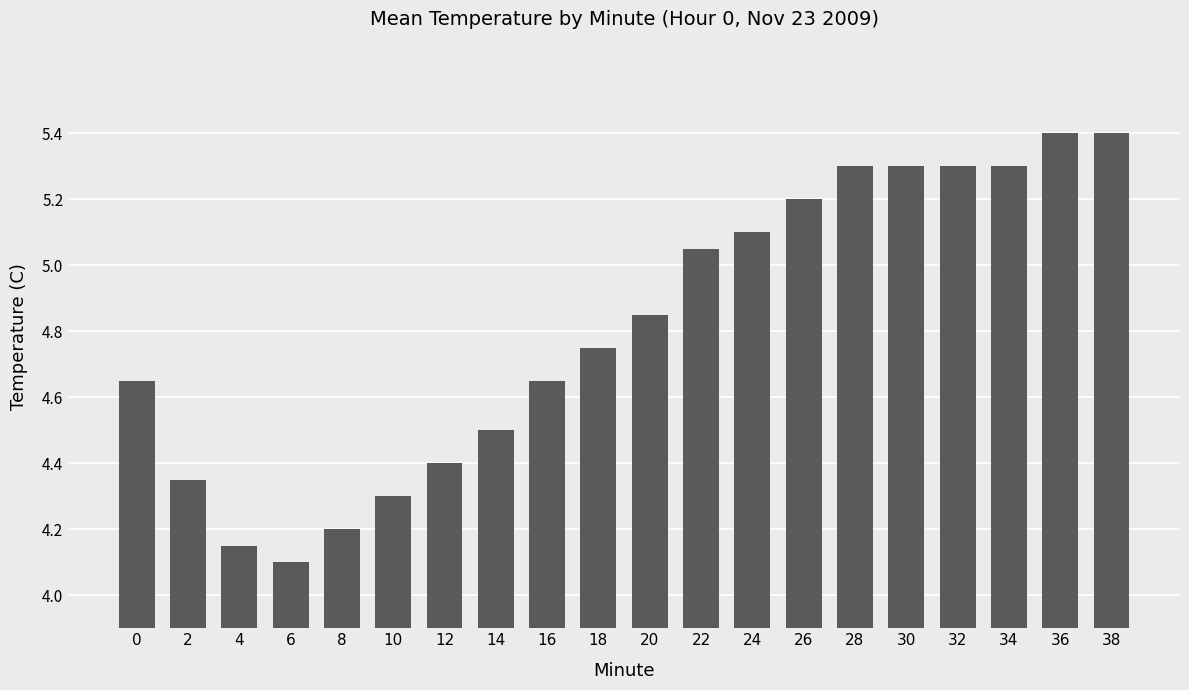

The value at 30 is 1.2. True or false?

False